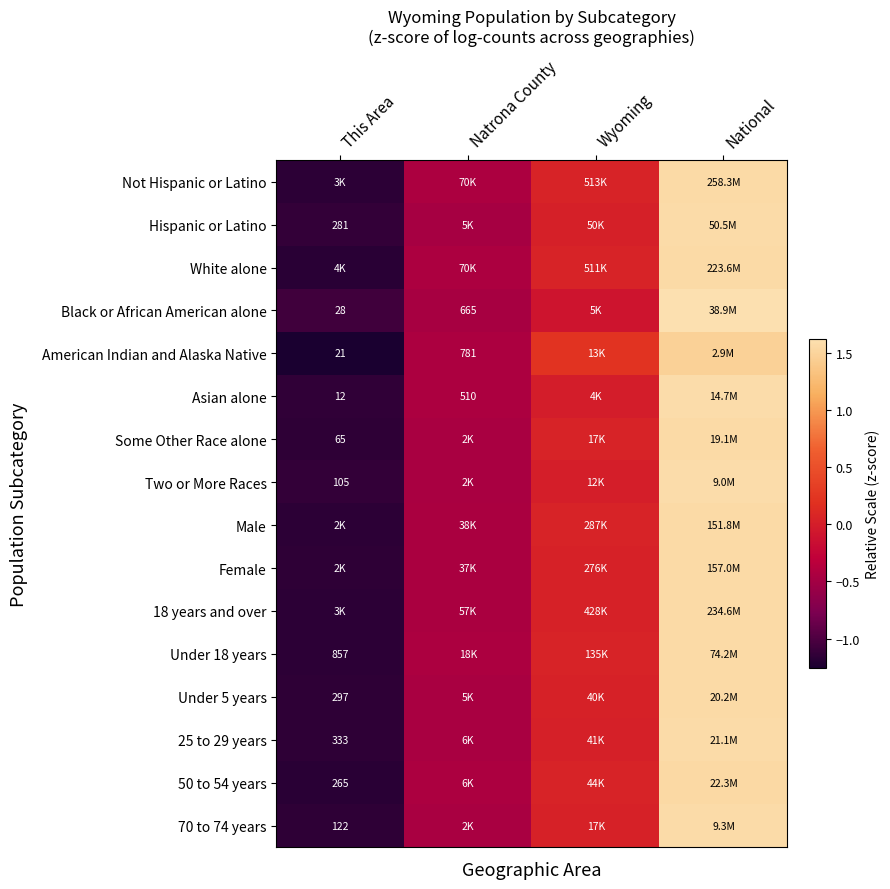

Is it true that Asian alone equals 1.6 at National?

True